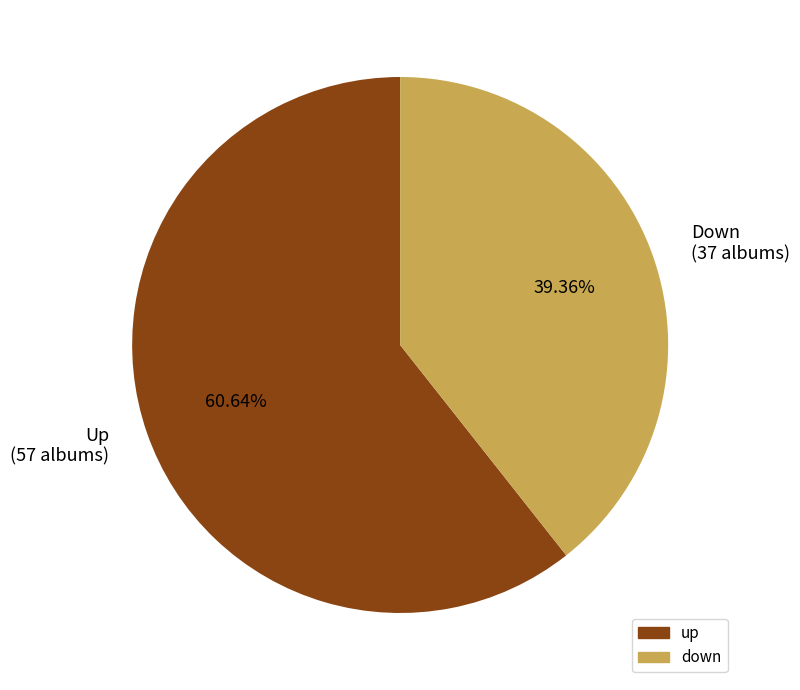

Rank the categories by value from highest to lowest.

Up (57 albums), Down (37 albums)